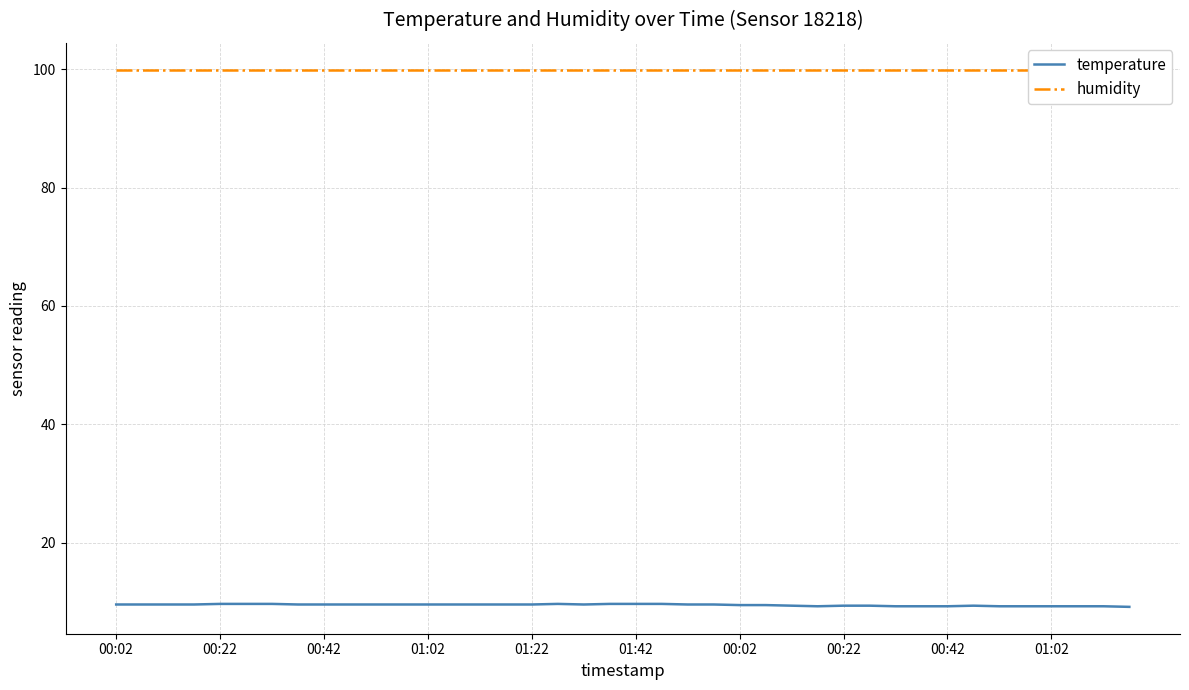

Where is humidity nearest to the value 99?

00:02